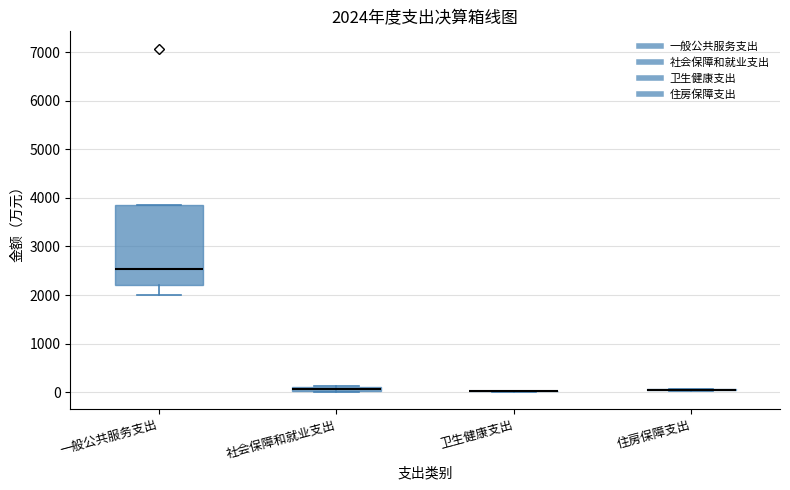

Which box is the tallest, from its lower edge to its upper edge?

一般公共服务支出